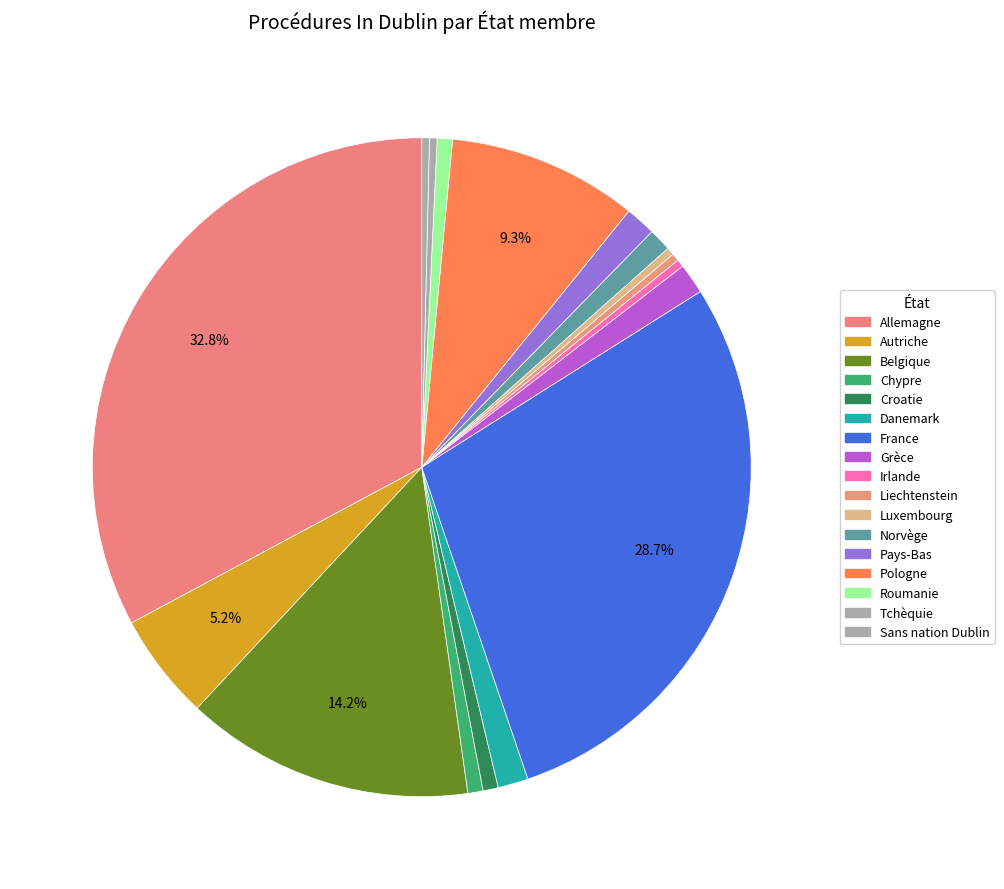

Count the number of slices in the pie.

17